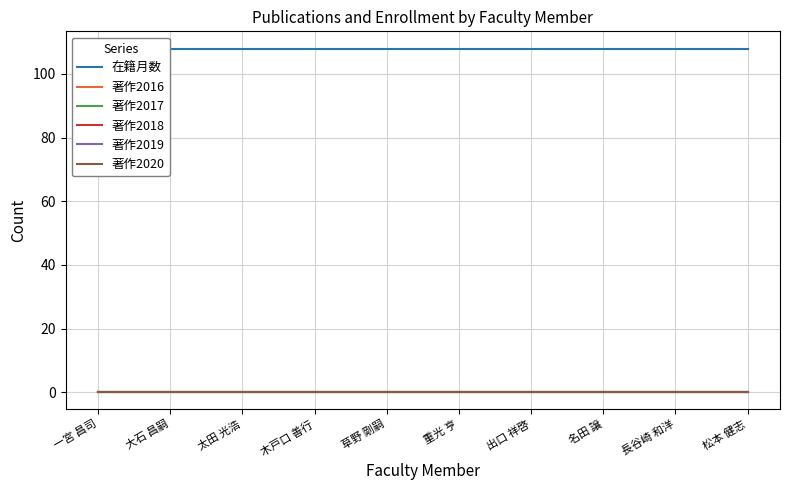

True or false: 著作2018 and 著作2017 cross at least once.

False